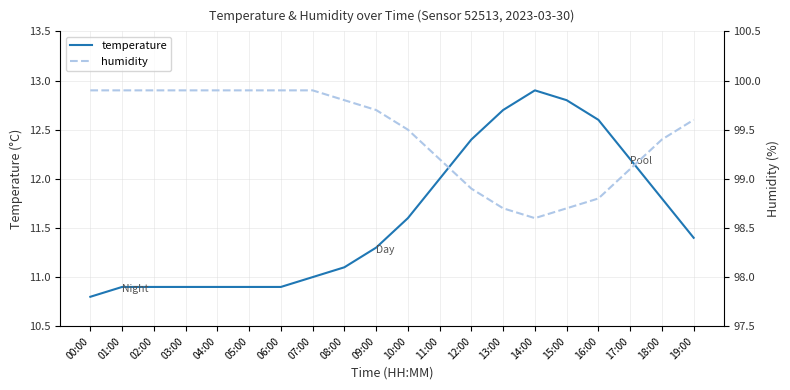

What is the value of the humidity point at the 19th from the left?

99.4